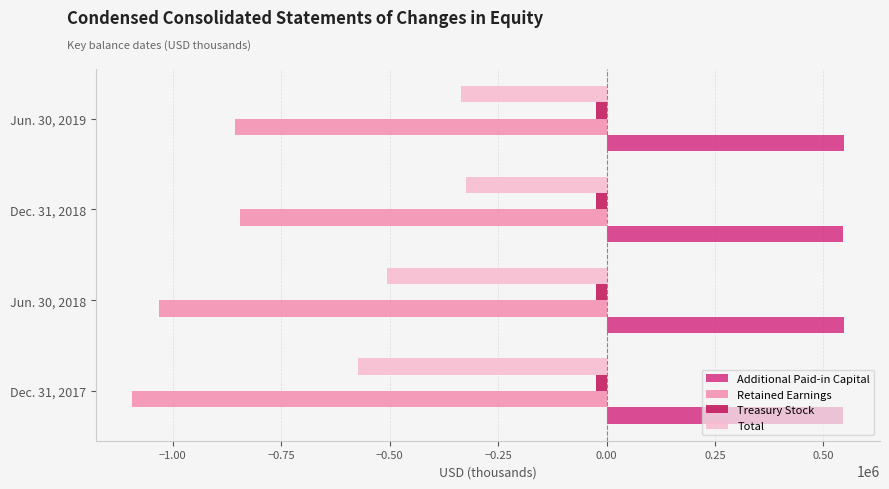

What is the difference between the second highest and second lowest values in the Retained Earnings series?

173732